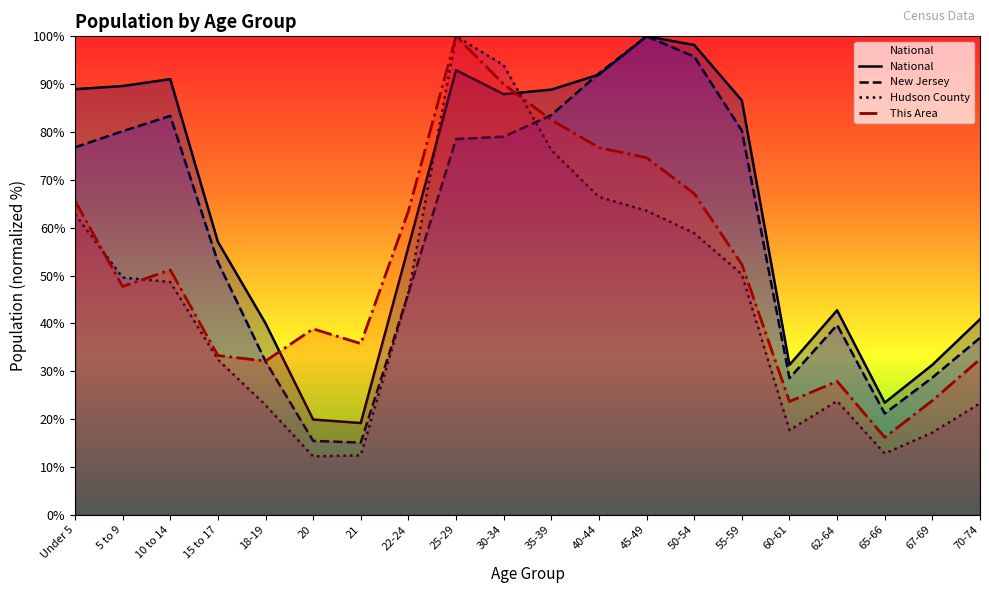

The value of This Area at 30-34 is 23.3. True or false?

False